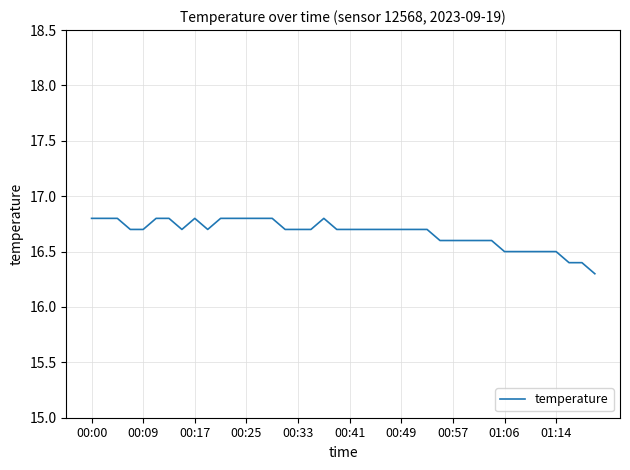

What is the smallest value displayed?

16.3